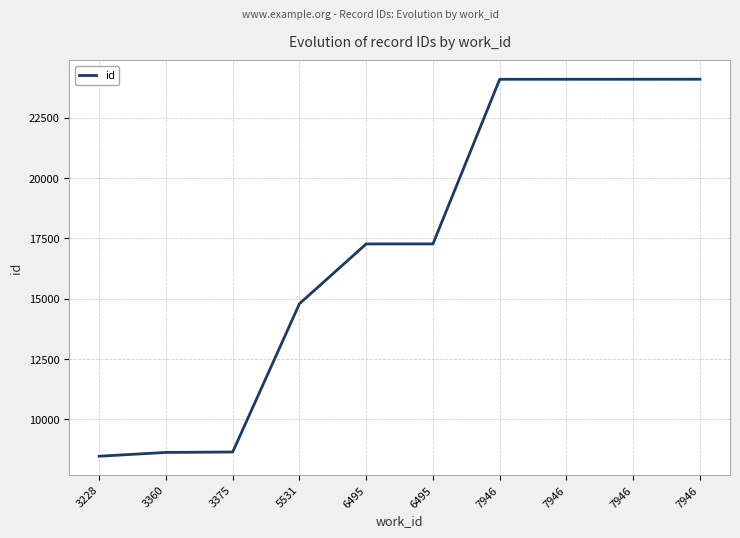

How many lines are shown in the chart?

1